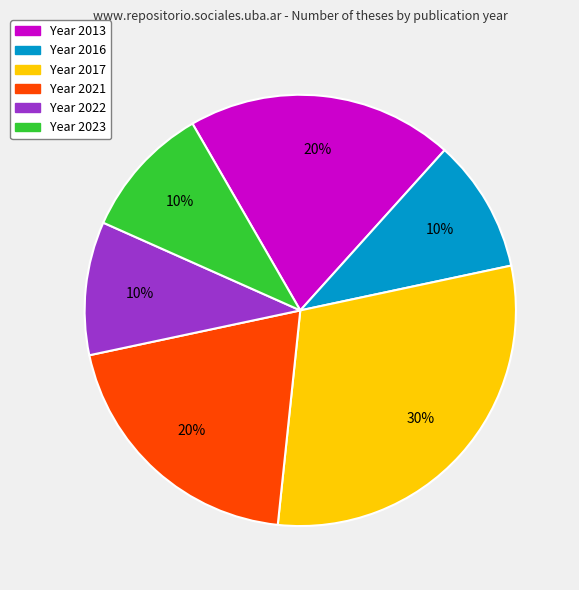

To the nearest percent, what is the difference between the largest and smallest slice percentages?

20%